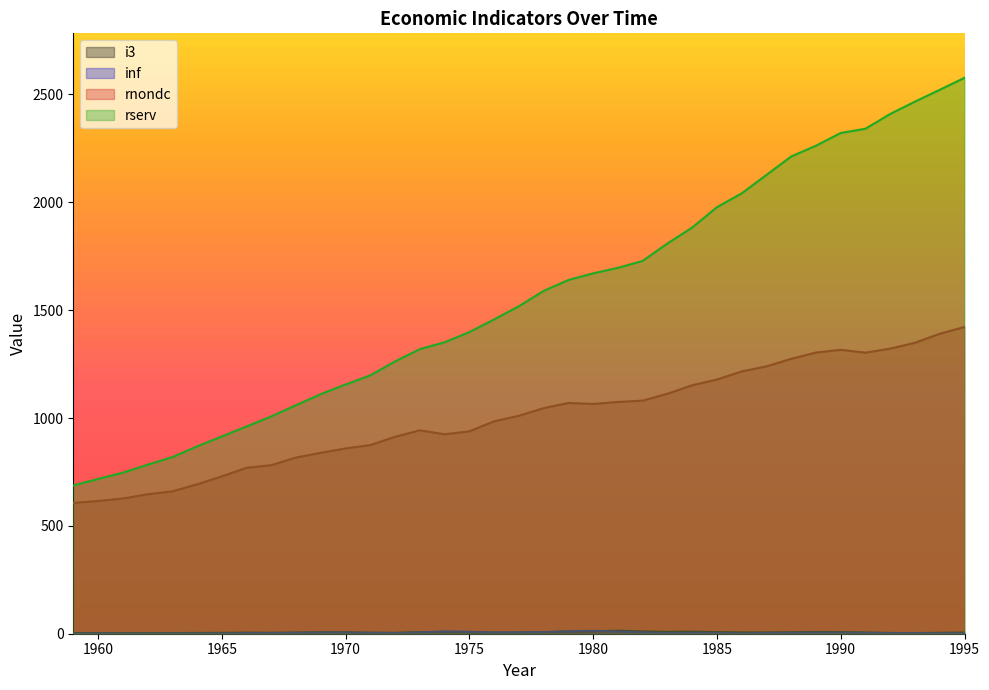

True or false: rnondc and inf cross at least once.

False